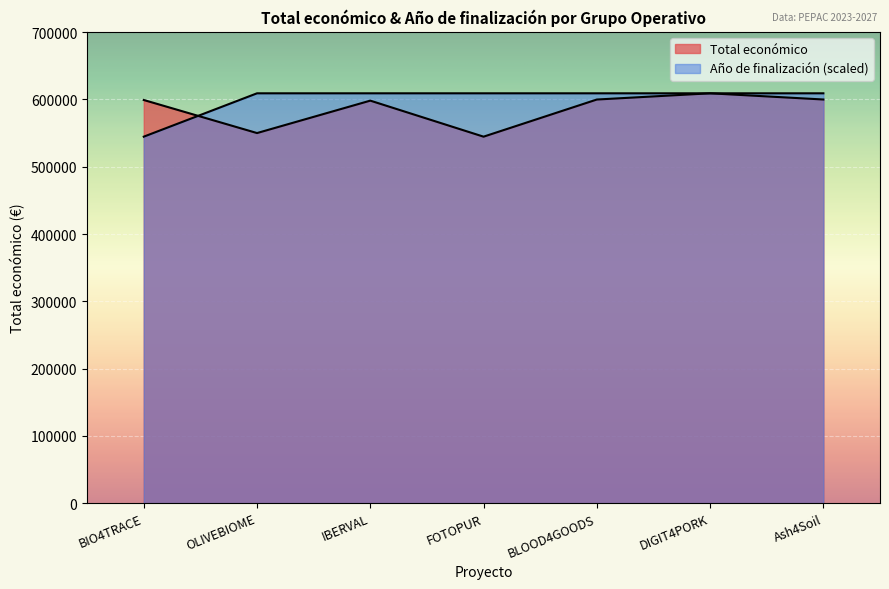

Reading left to right, what are all the values shown in this chart?

Total económico: 599262	550111	598303	544746	599960	609206	600000
Año de finalización: 544746	609206	609206	609206	609206	609206	609206